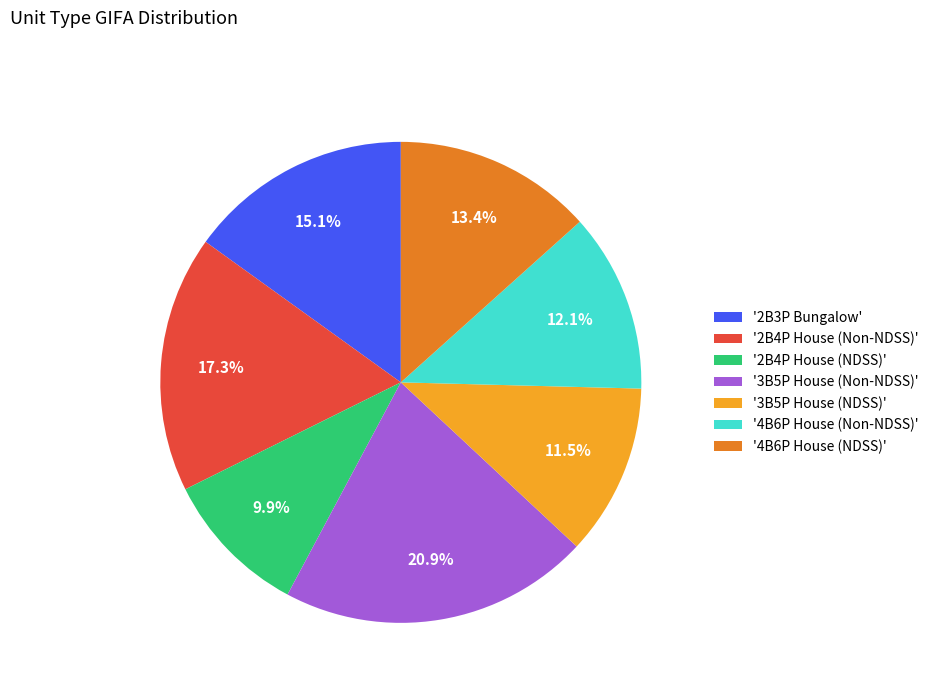

Approximately how many times larger is the value at '4B6P House (NDSS)' compared to '4B6P House (Non-NDSS)'?

1.1